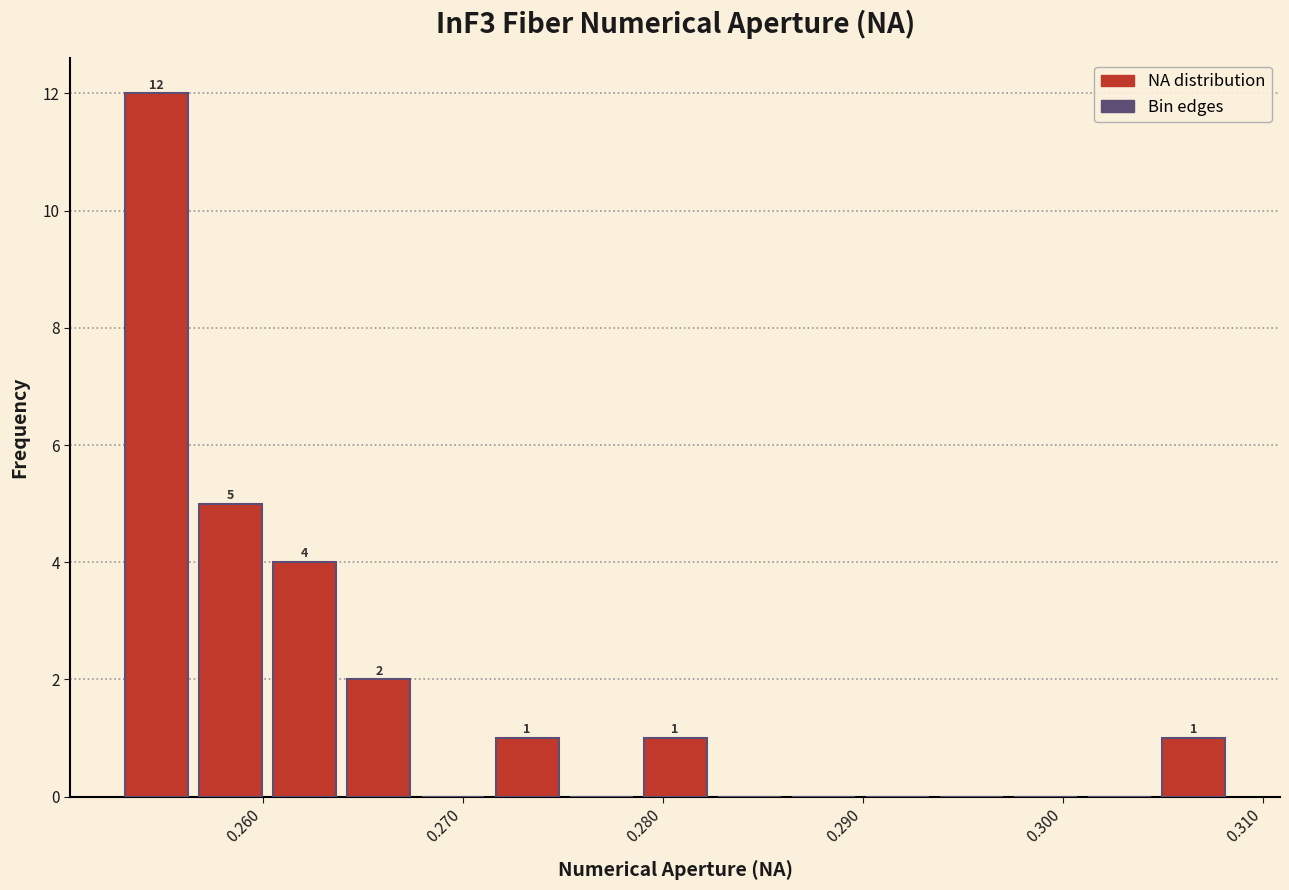

Read against the x-axis, roughly where is the centre of the tallest bar?

0.255